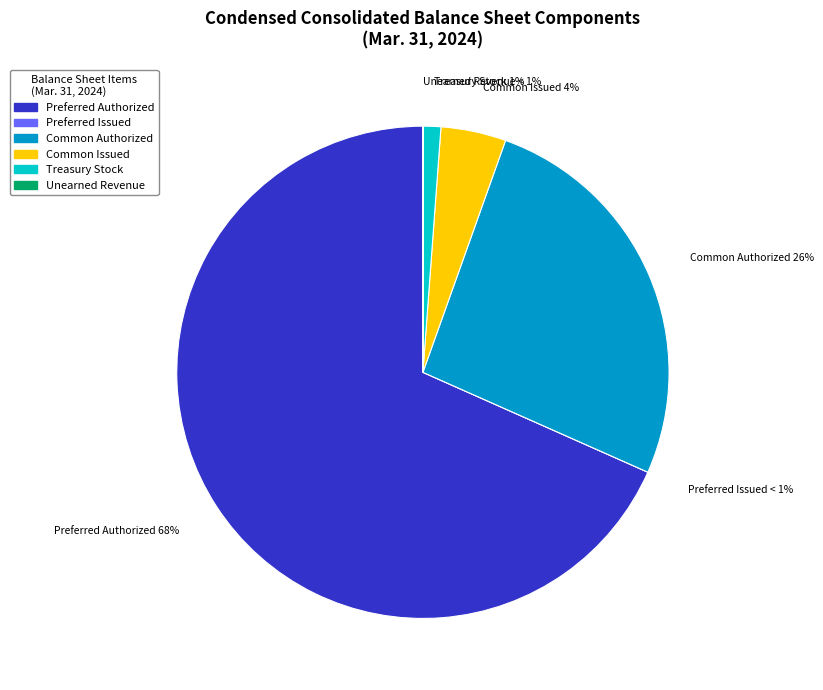

Between Preferred Issued and Common Issued, which is larger?

Common Issued